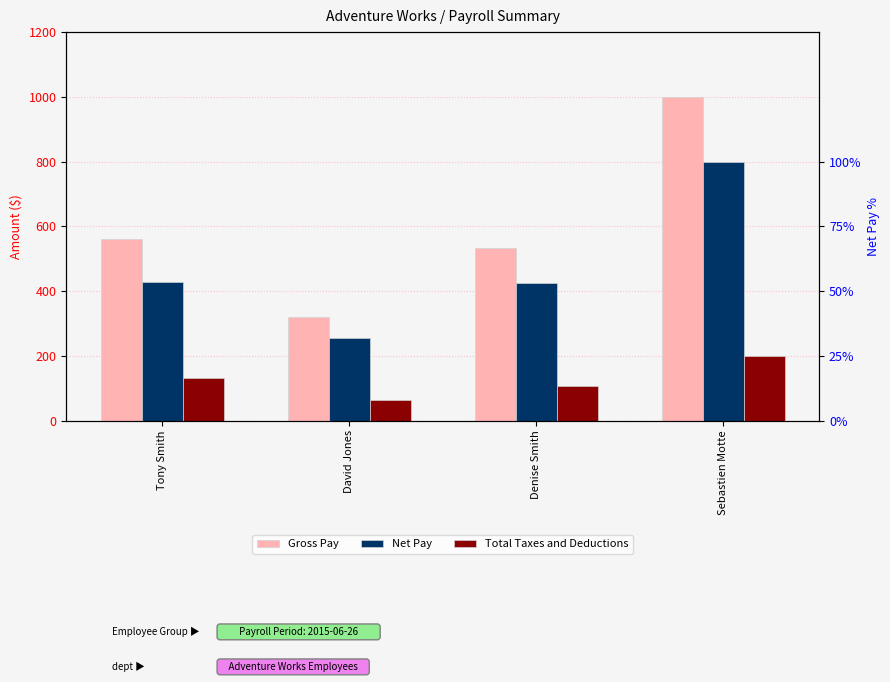

What is the spread (max minus min) of values at Sebastien Motte?

800.0